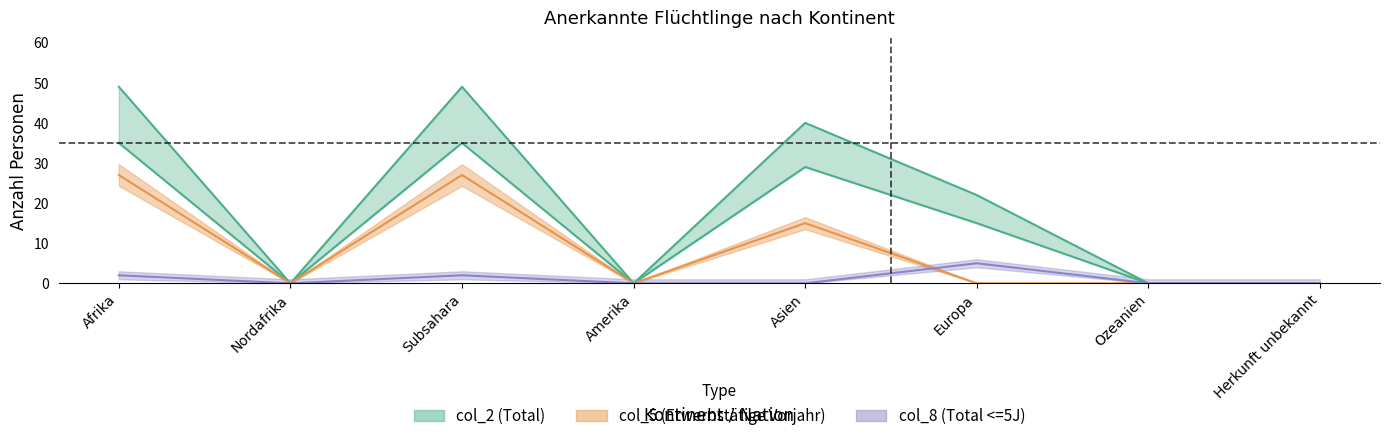

List the labels in order of col_5 value, smallest first.

Nordafrika, Amerika, Europa, Ozeanien, Herkunft unbekannt, Asien, Afrika, Subsahara